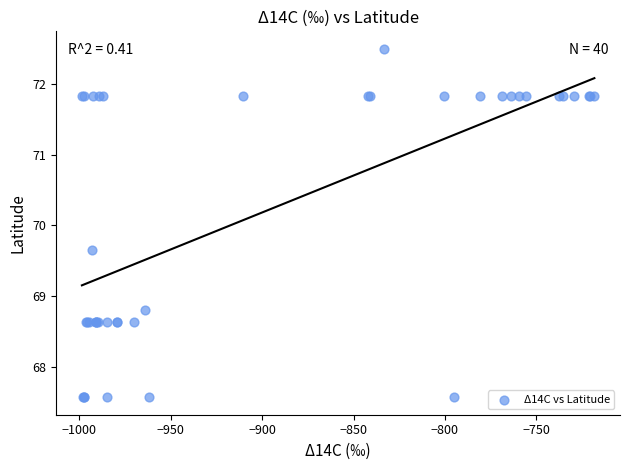

What Y value in the scatter plot is closest to 70?

69.7